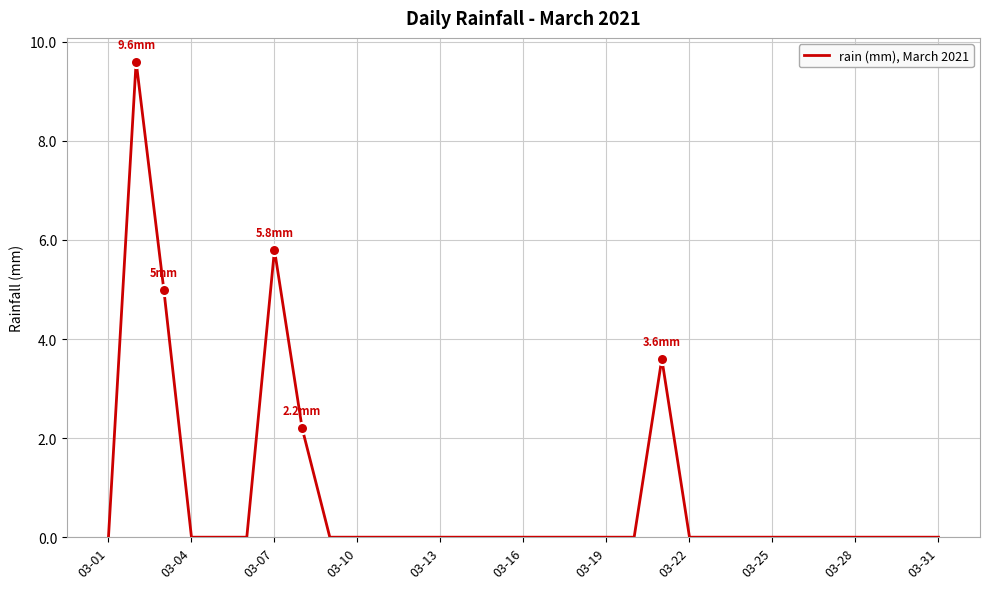

What is the greatest value displayed?

9.6